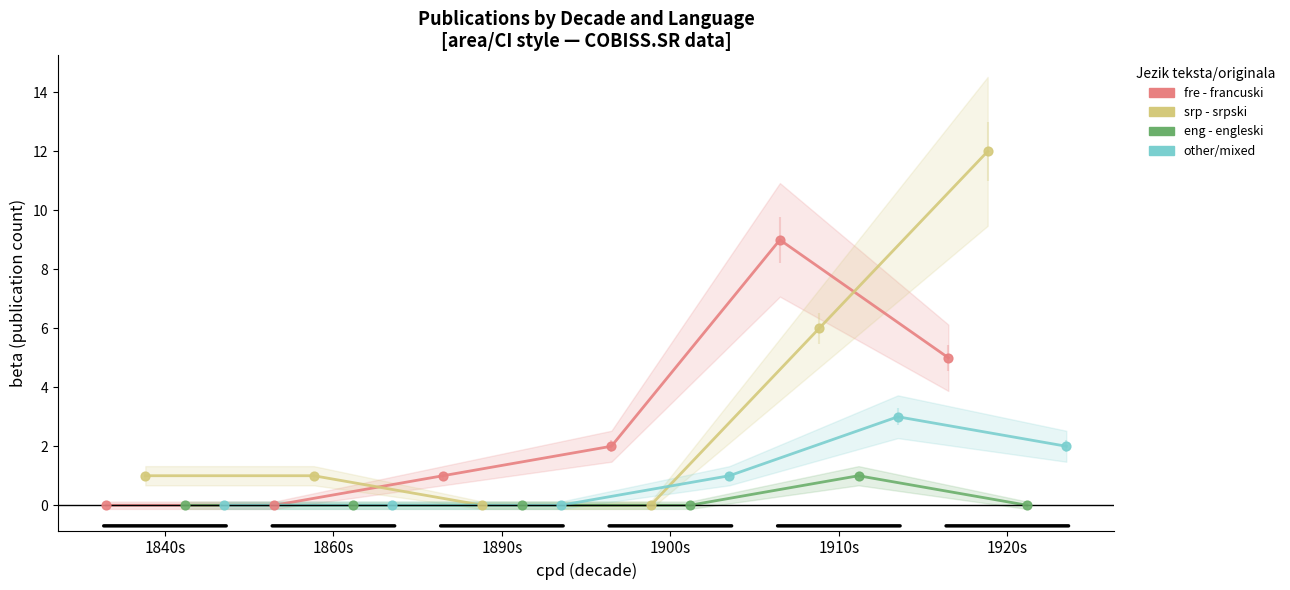

Which series has the largest total across all categories?

srp - srpski